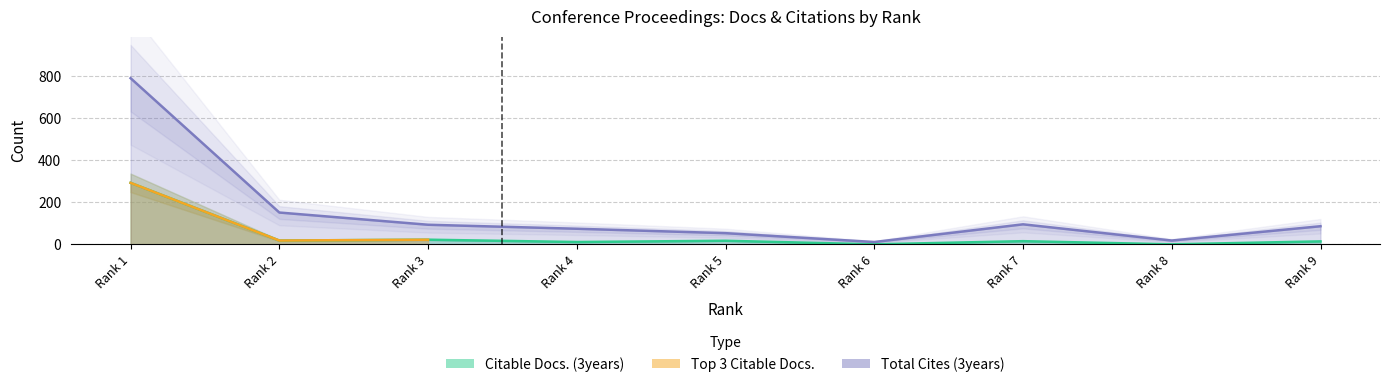

How many values in the Citable Docs. (3years) series exceed 15?

4